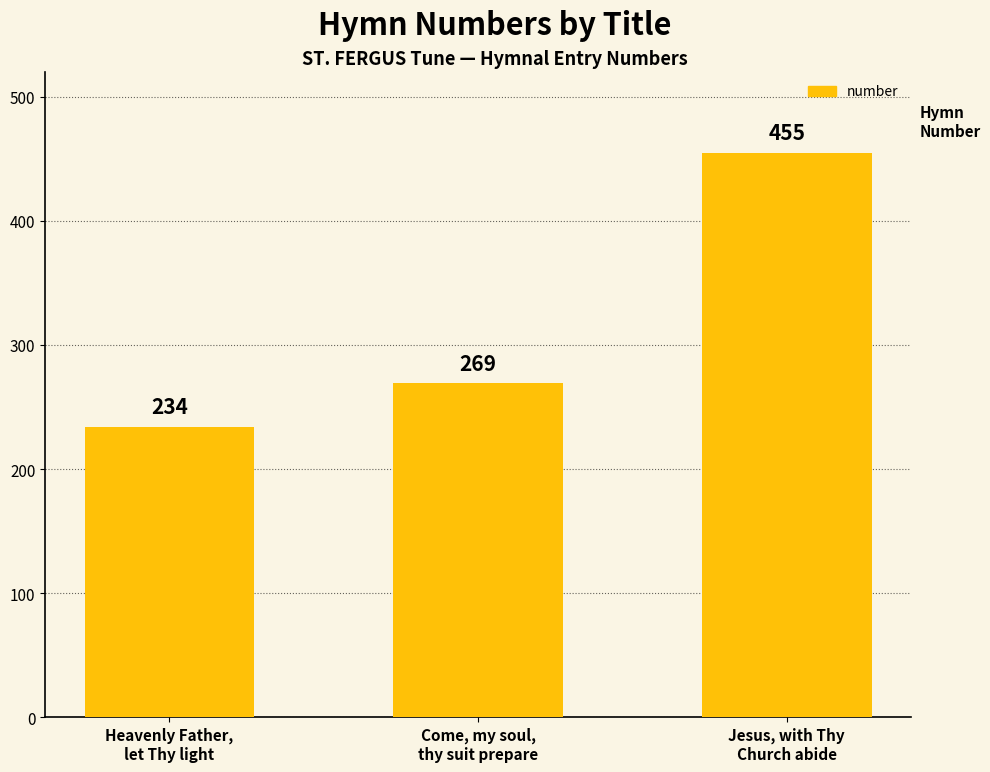

True or false: the data shows 455 at Jesus, with Thy
Church abide.

True